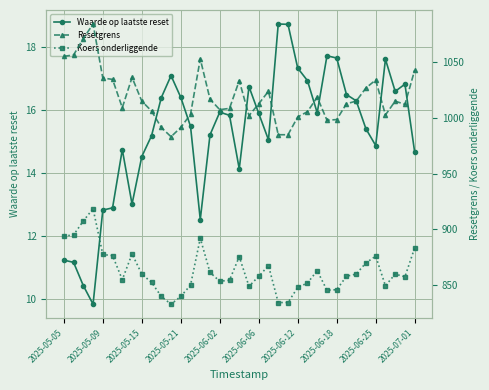

What value does the Koers onderliggende series have at 34?

860.0